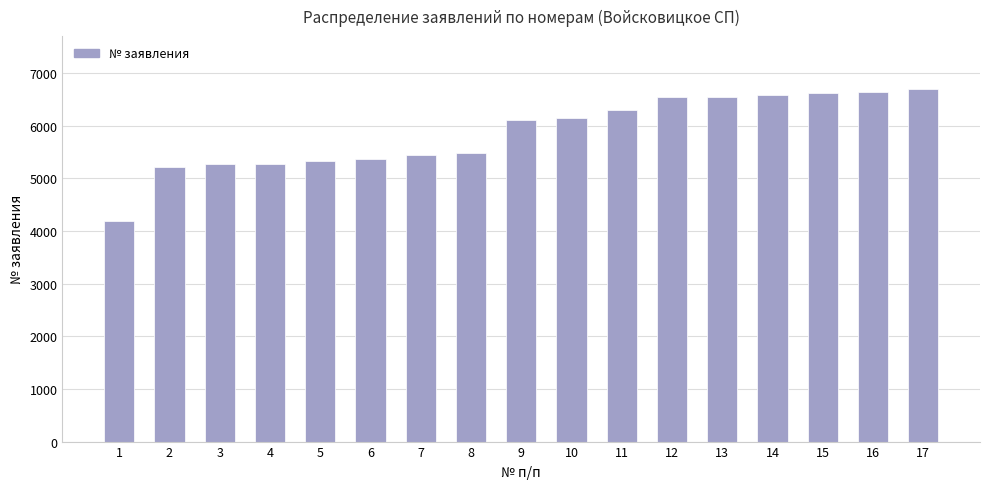

What is the value of the 16th bar from the left?

6643